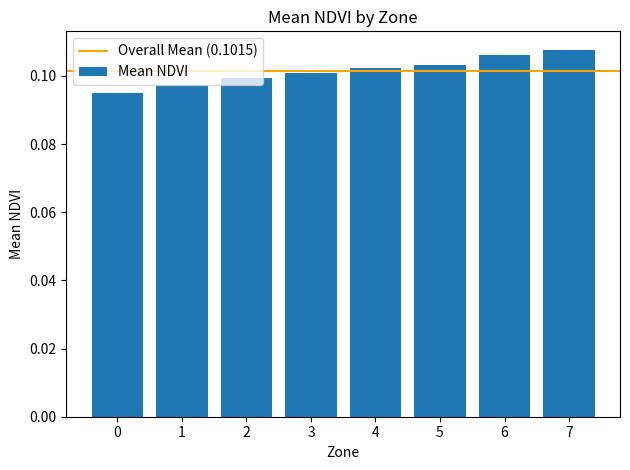

Rank the categories by value from highest to lowest.

7, 6, 5, 4, 3, 2, 1, 0